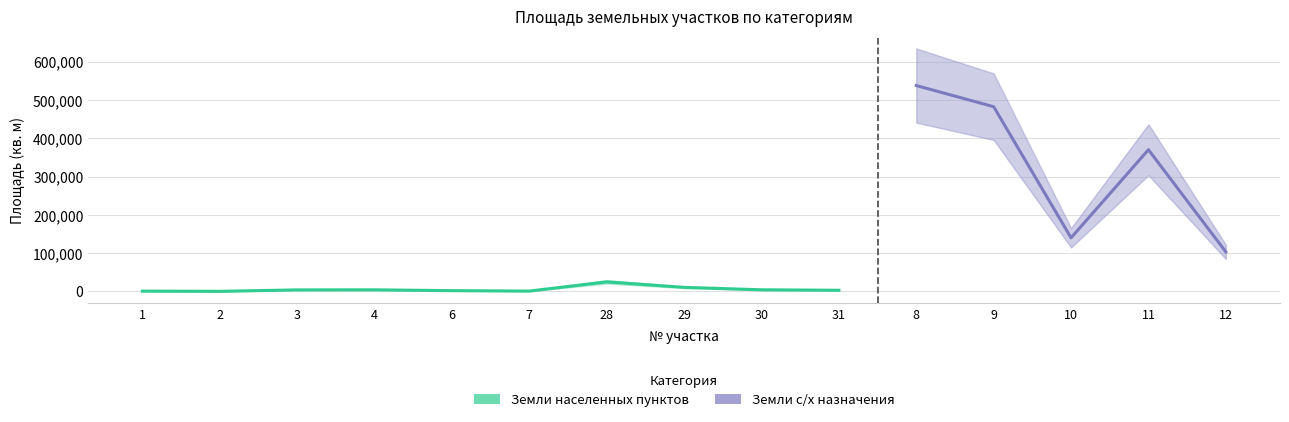

What is the difference between the values at 30 and 3?

291